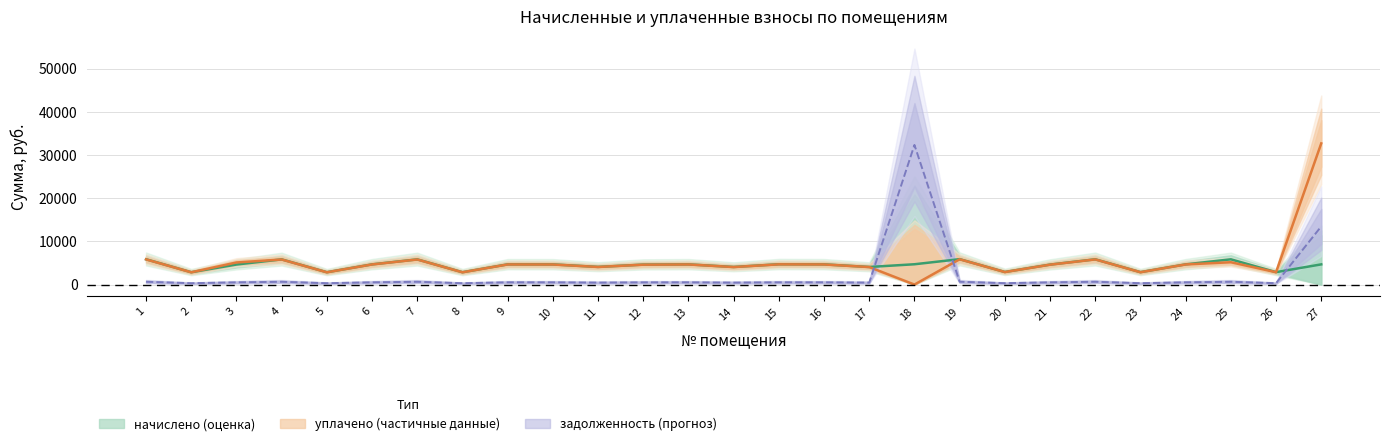

Between which two adjacent categories do задолженность (взнос) and начислено first intersect?

17 and 18